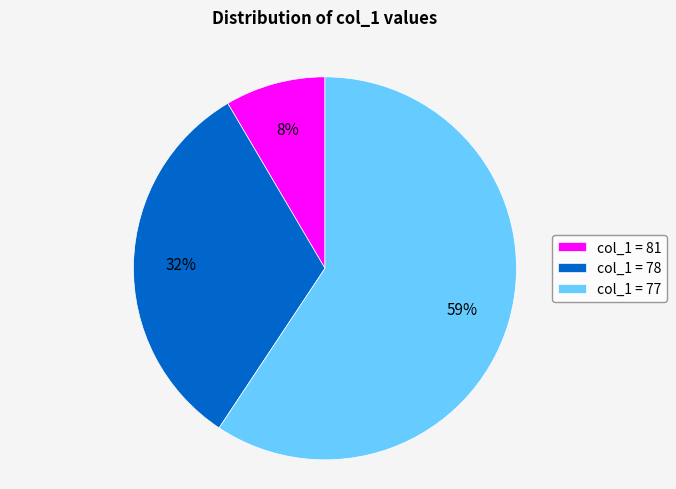

Count the number of slices in the pie.

3